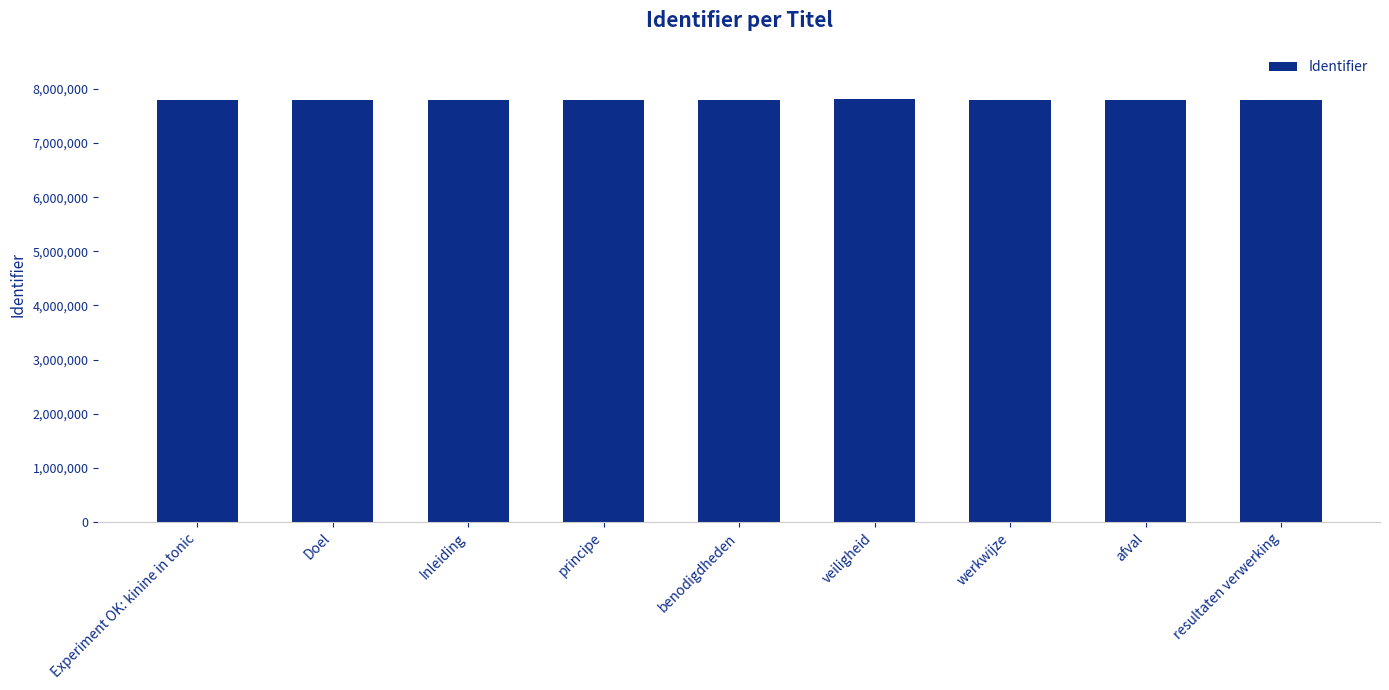

Approximately how many times larger is the value at werkwijze compared to resultaten verwerking?

1.0